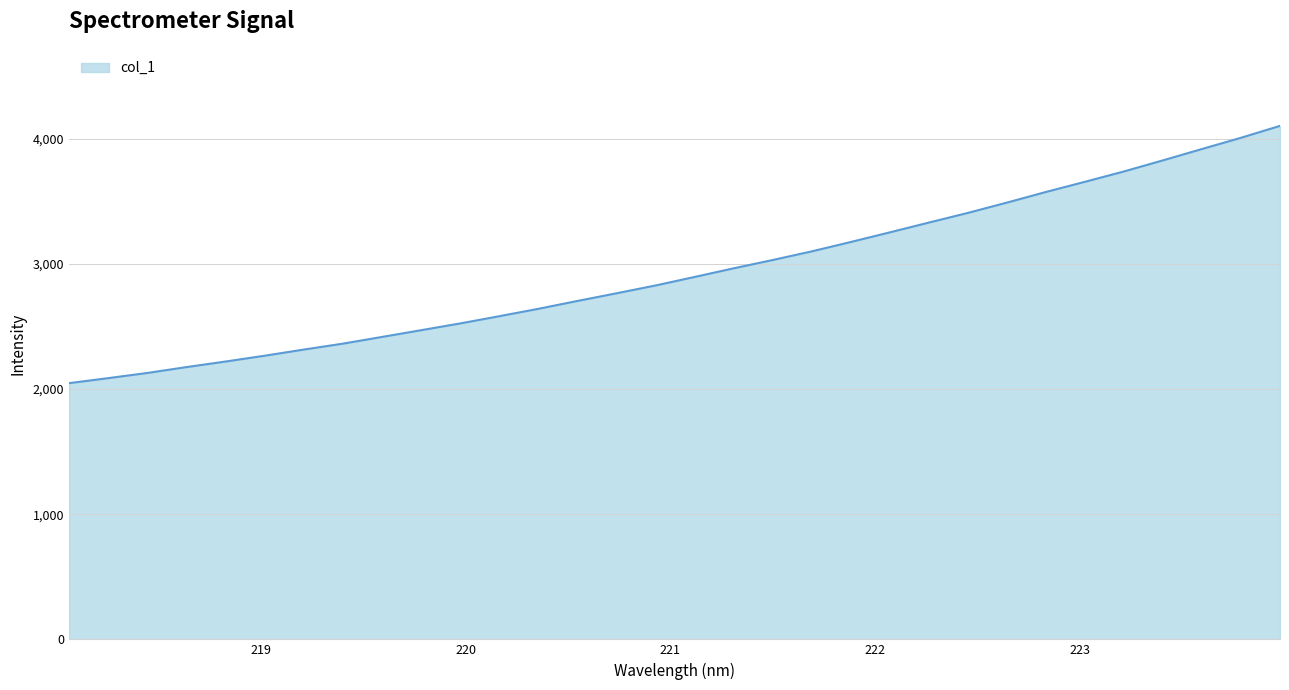

What is the minimum value shown in the chart?

2047.1